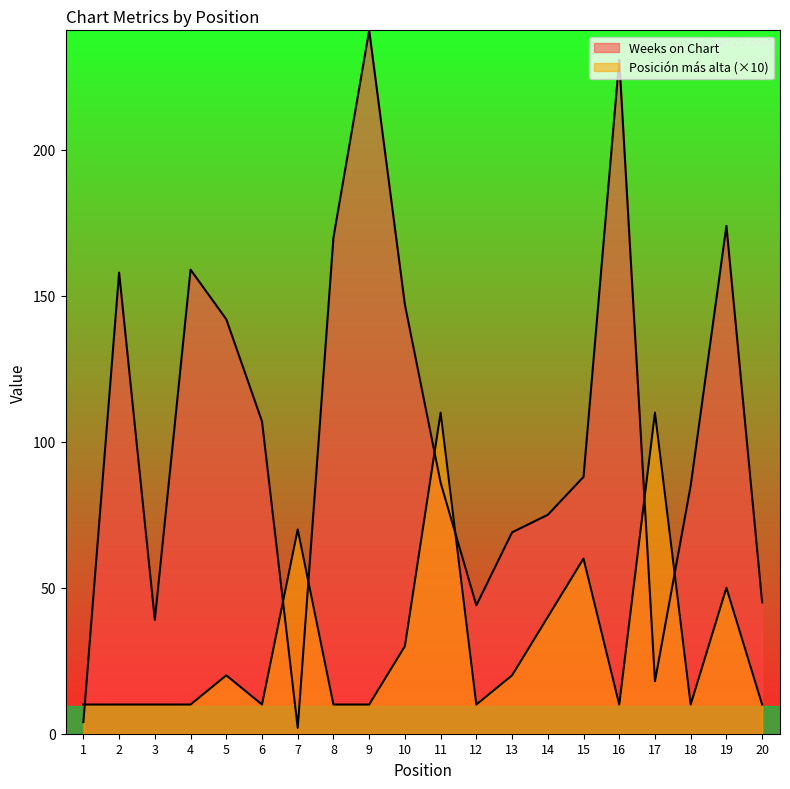

How many series are shown in this chart?

2